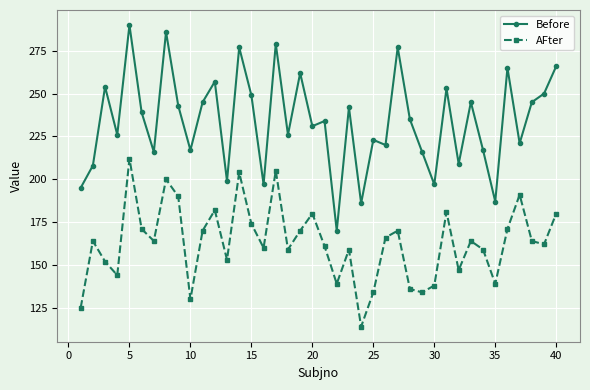

True or false: Before and AFter intersect in this chart.

False